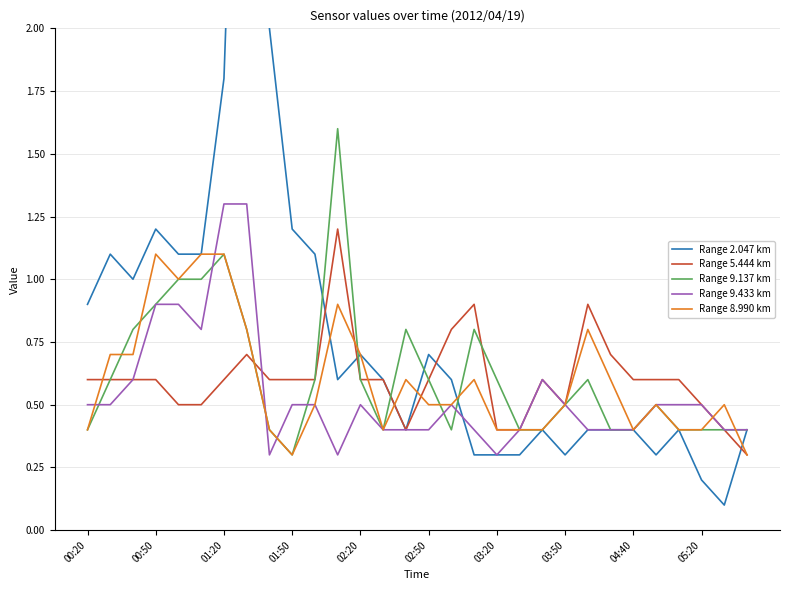

The Range 8.990 km series shows 0.9 at 03:50. True or false?

False